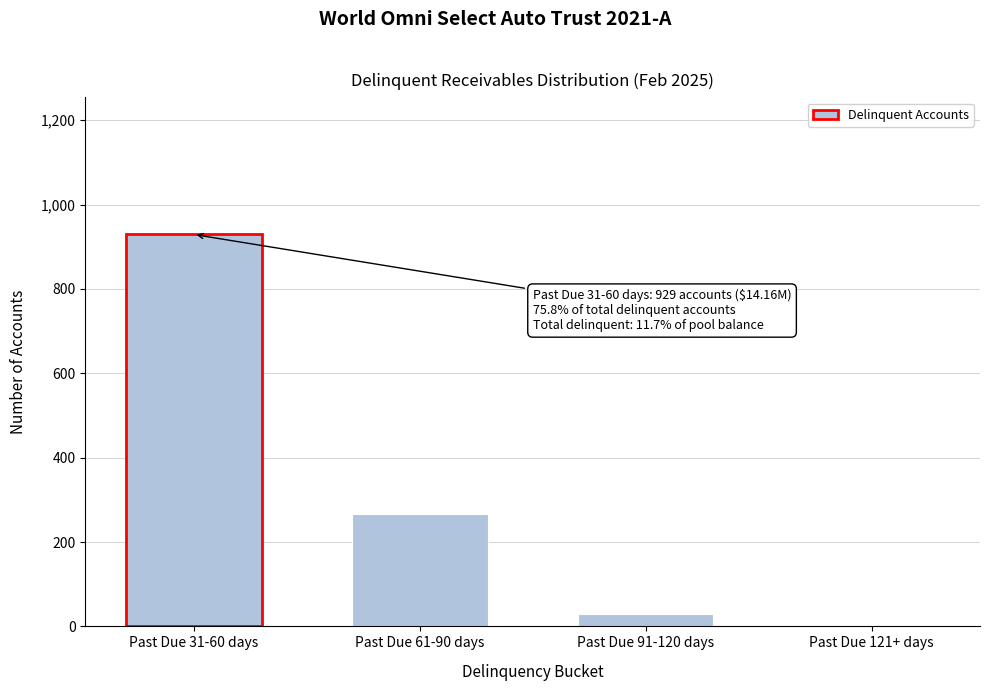

Reading right to left, transcribe all the data shown in this chart.

Past Due 121+ days=0	Past Due 91-120 days=29	Past Due 61-90 days=267	Past Due 31-60 days=929